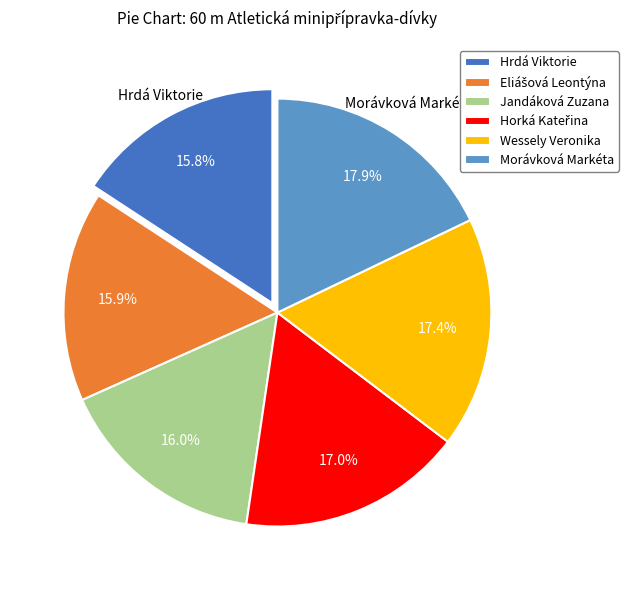

Count the number of slices in the pie.

6